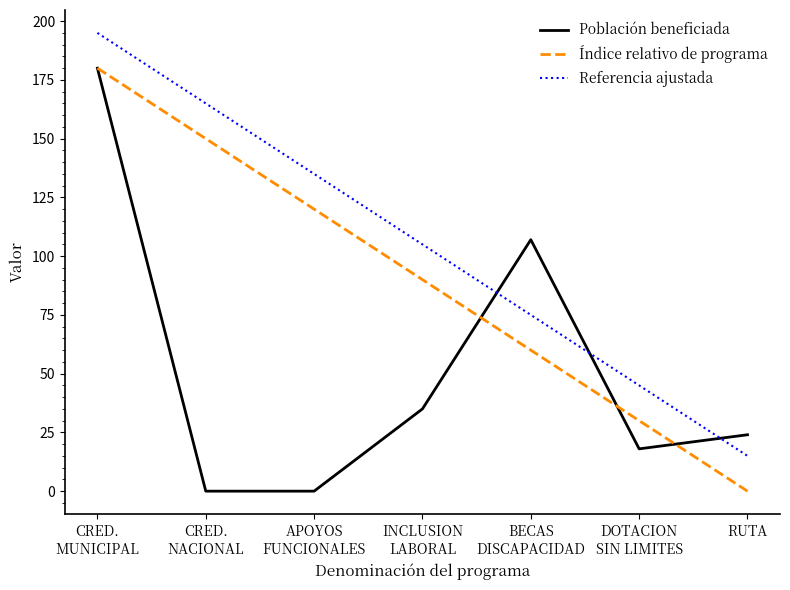

What are all the series names shown in the legend?

Población beneficiada, Índice relativo de programa, Referencia ajustada